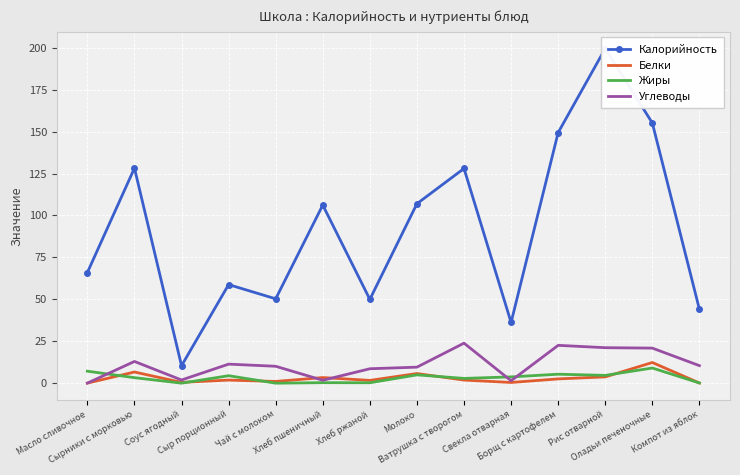

How many values in the Калорийность series are below 106?

7